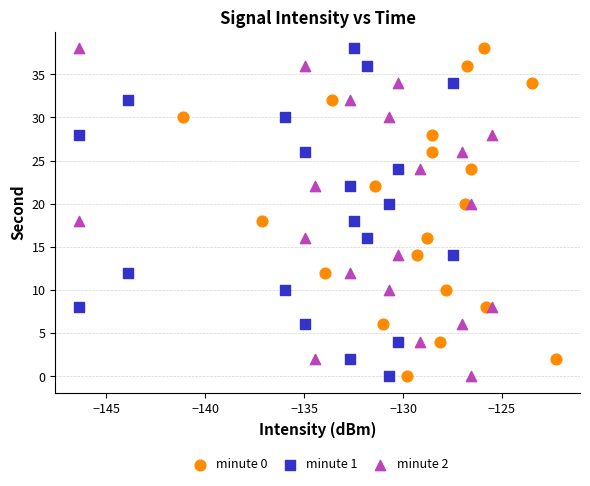

What are all the series names shown in the legend?

minute 0, minute 1, minute 2